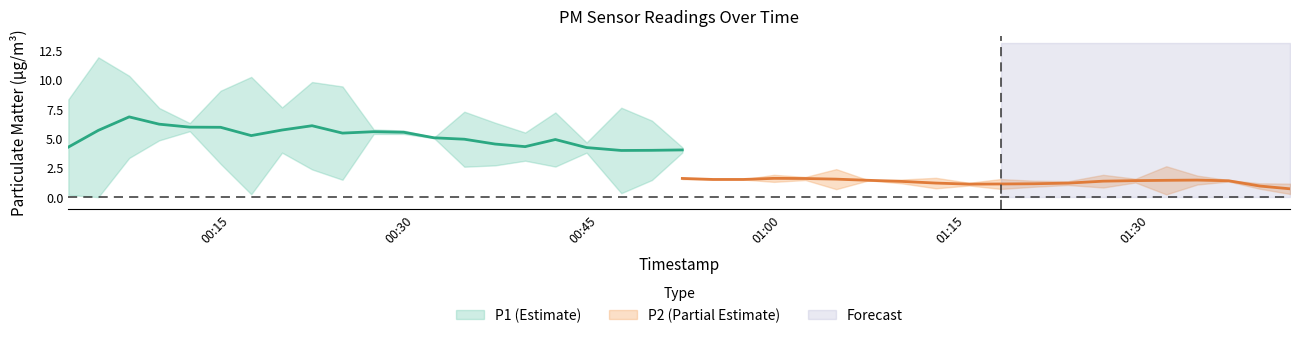

True or false: P2 and P1 cross at least once.

False